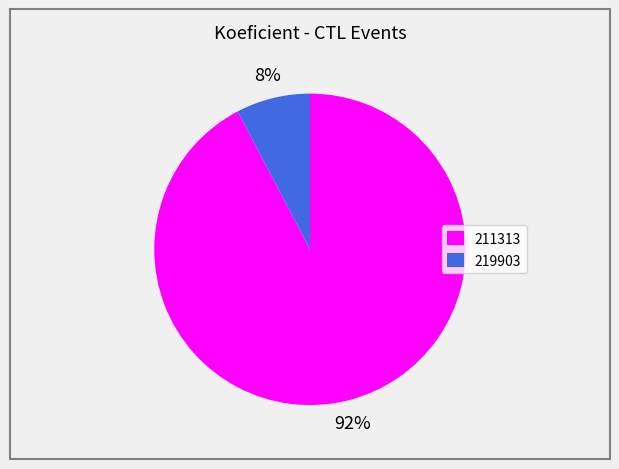

How many slices are in this pie chart?

2